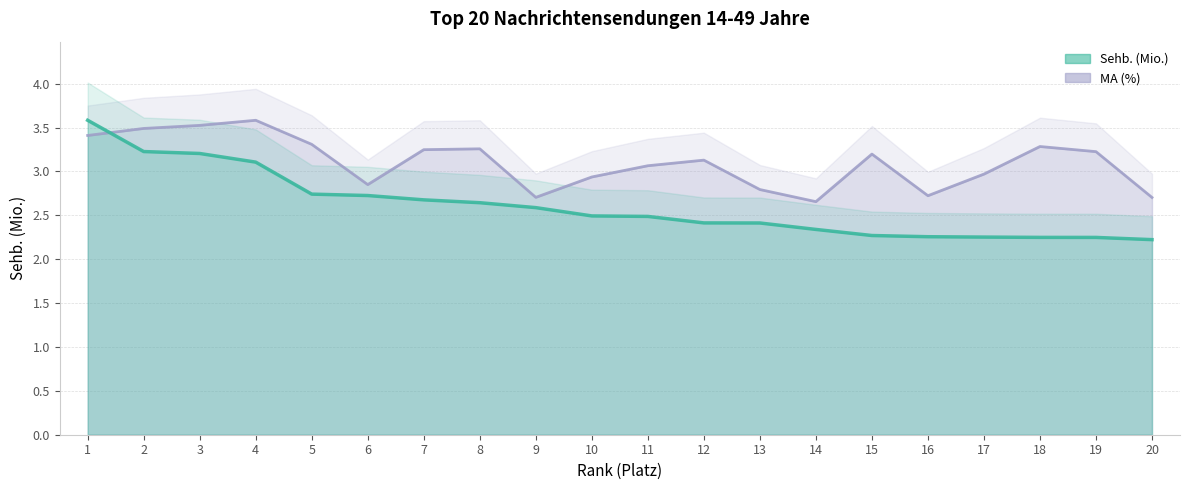

Which series has the largest range (max minus min)?

Sehb. (Mio.) line